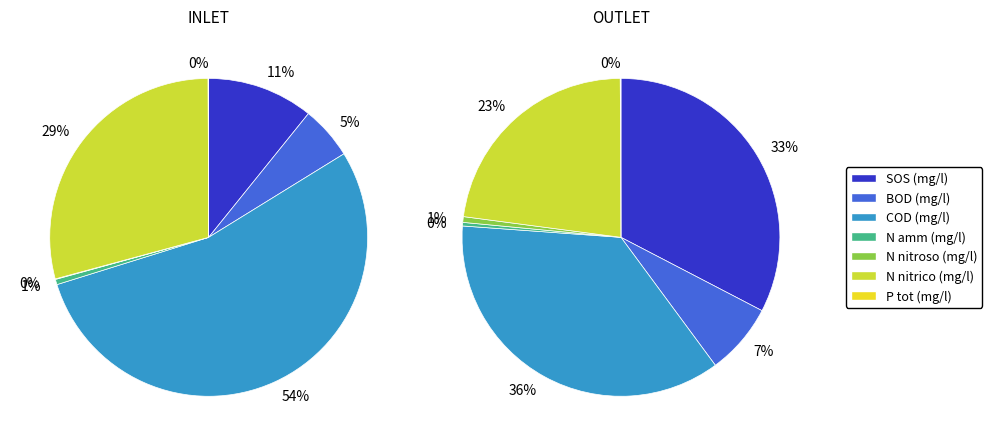

At P tot (mg/l), list the series in order from smallest to largest.

INLET, OUTLET